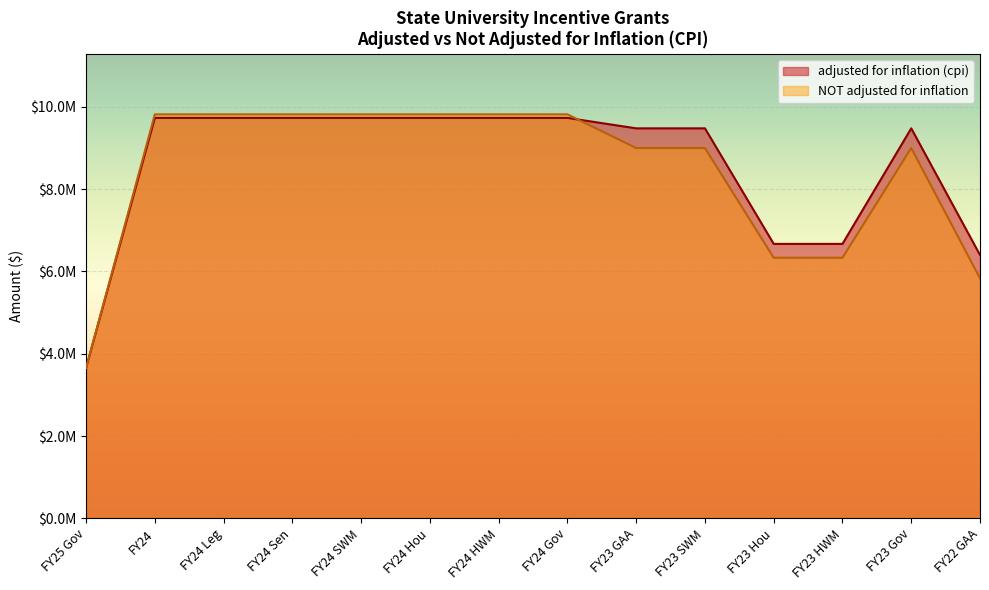

At which category is the sum across all series the highest?

FY24